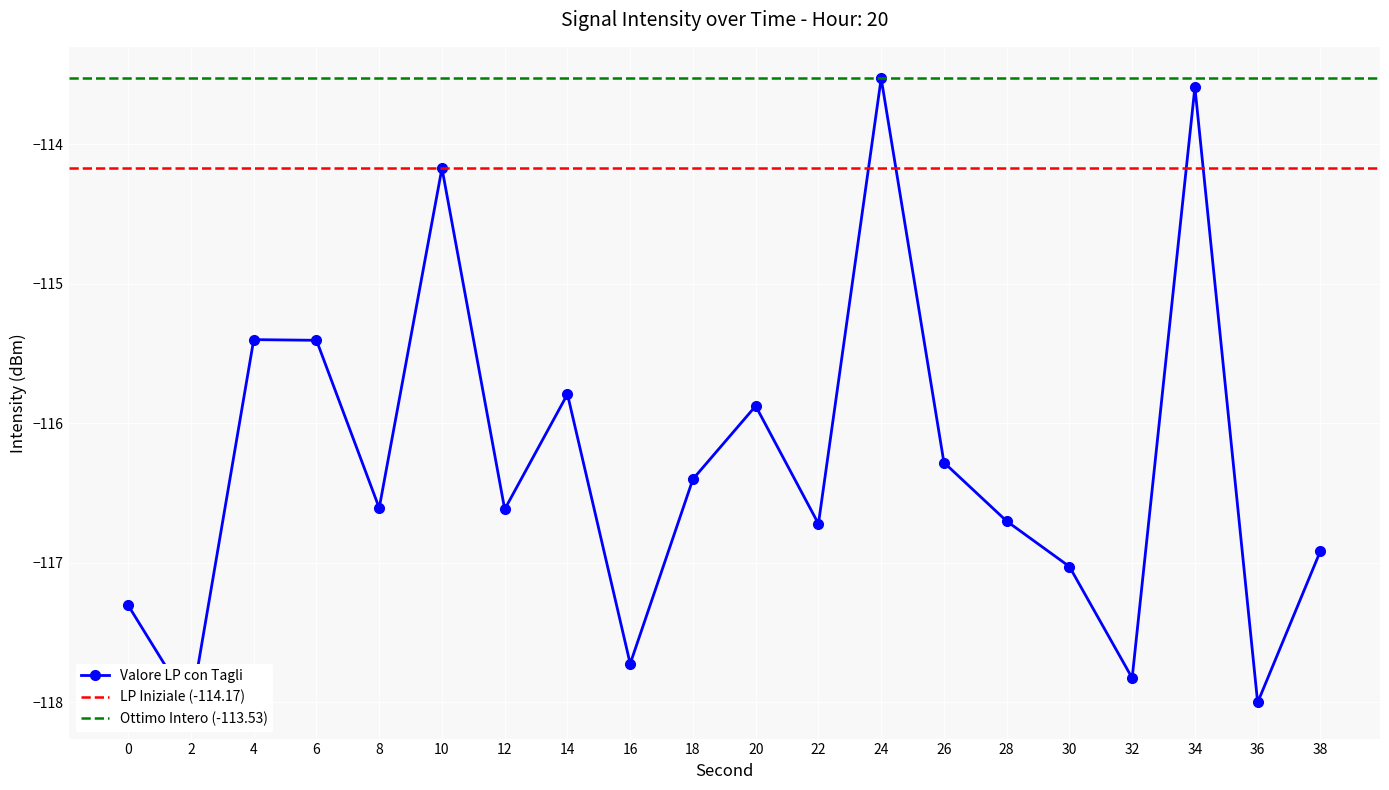

True or false: the data shows -43.8 at 8.

False